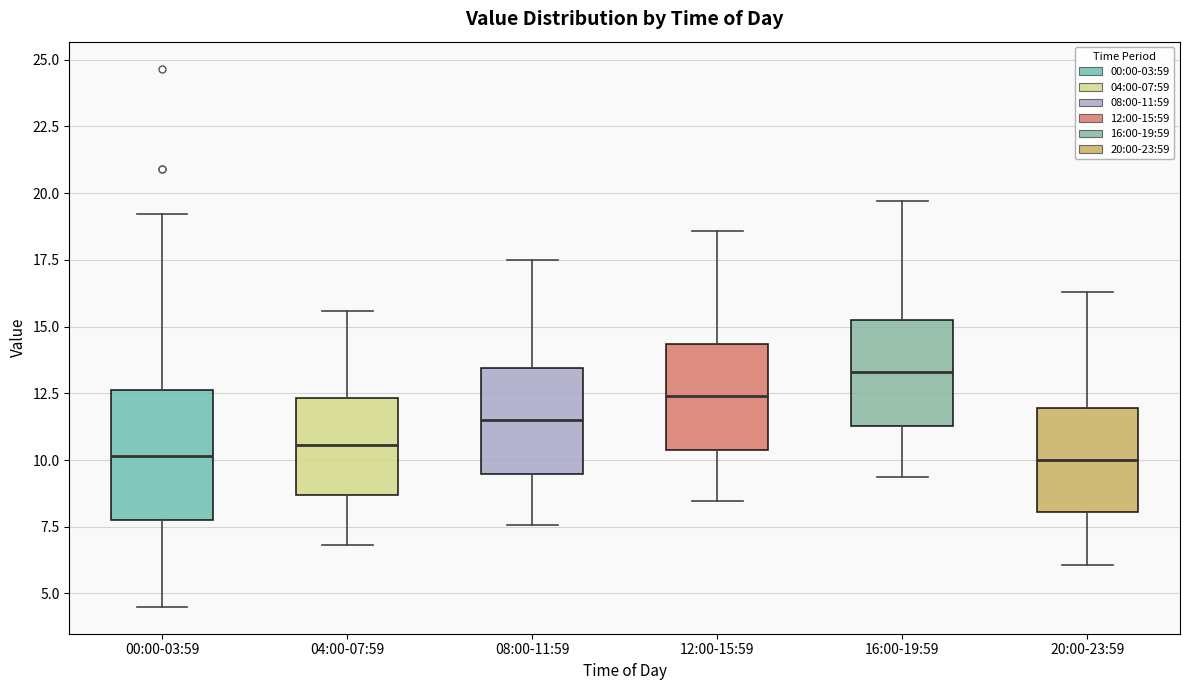

Reading left to right, transcribe this box plot: for each box, give where its median line is, the range the box spans, and where its two whiskers end, as read against the y-axis. The values are not printed on the chart, so give them approximately, as read against the axis.

00:00-03:59: median 10.0, box 7.5 to 12.5, whiskers 4.5 to 19.0
04:00-07:59: median 10.5, box 8.5 to 12.5, whiskers 7.0 to 15.5
08:00-11:59: median 11.5, box 9.5 to 13.5, whiskers 7.5 to 17.5
12:00-15:59: median 12.5, box 10.5 to 14.5, whiskers 8.5 to 18.5
16:00-19:59: median 13.5, box 11.5 to 15.5, whiskers 9.5 to 19.5
20:00-23:59: median 10.0, box 8.0 to 12.0, whiskers 6.0 to 16.5